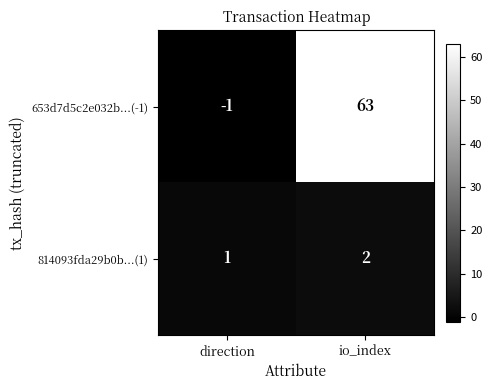

Reading right to left, transcribe all the data shown in this chart.

653d7d5c2e032b...(-1): 63	-1
814093fda29b0b...(1): 2	1